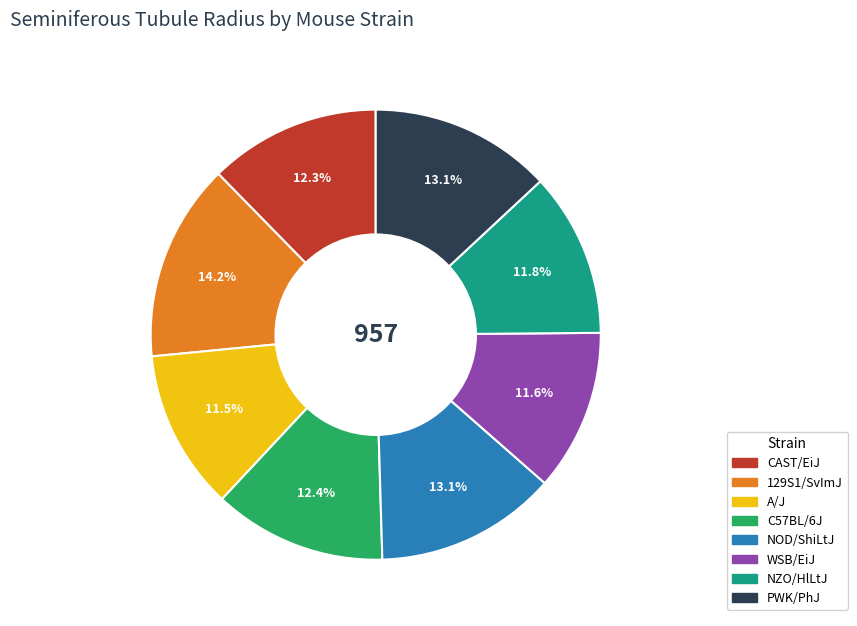

To the nearest percent, what portion does WSB/EiJ represent?

12%